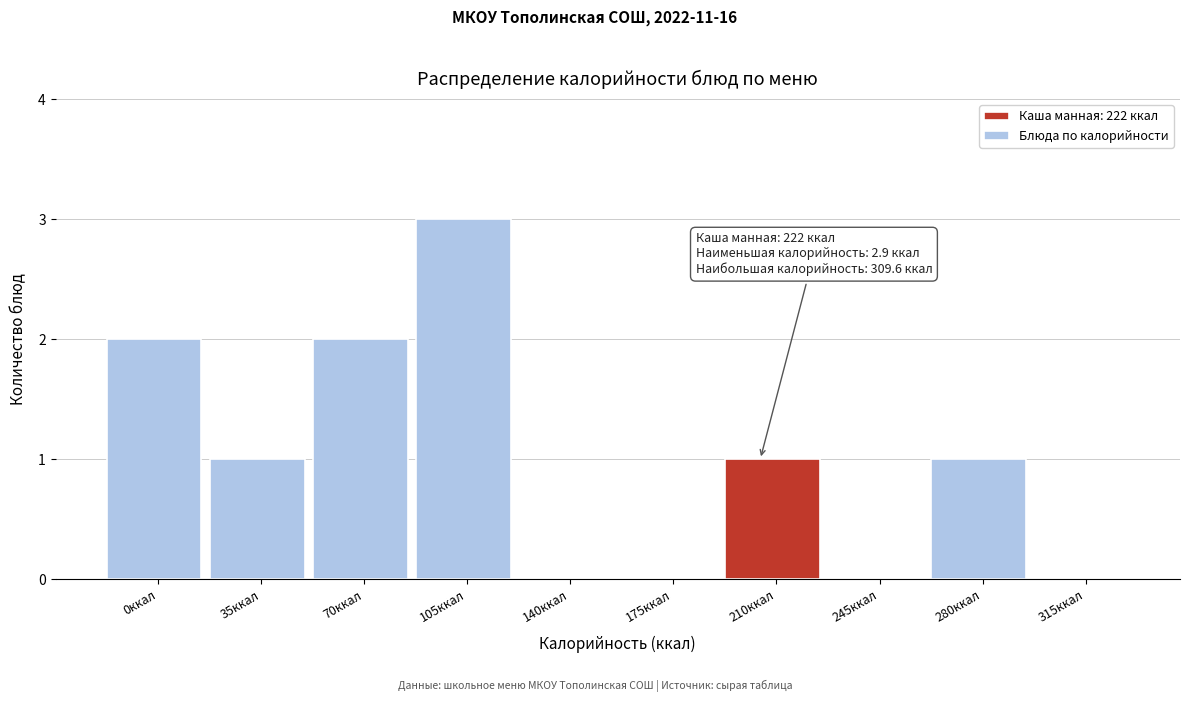

Reading left to right, extract all data points from this chart.

0ккал=2	35ккал=1	70ккал=2	105ккал=3	140ккал=0	175ккал=0	210ккал=1	245ккал=0	280ккал=1	315ккал=0